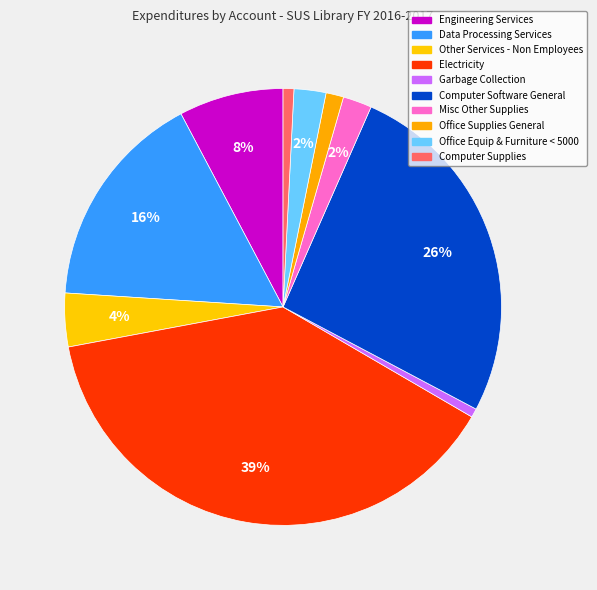

Which has a higher value, Misc Other Supplies or Office Supplies General?

Misc Other Supplies